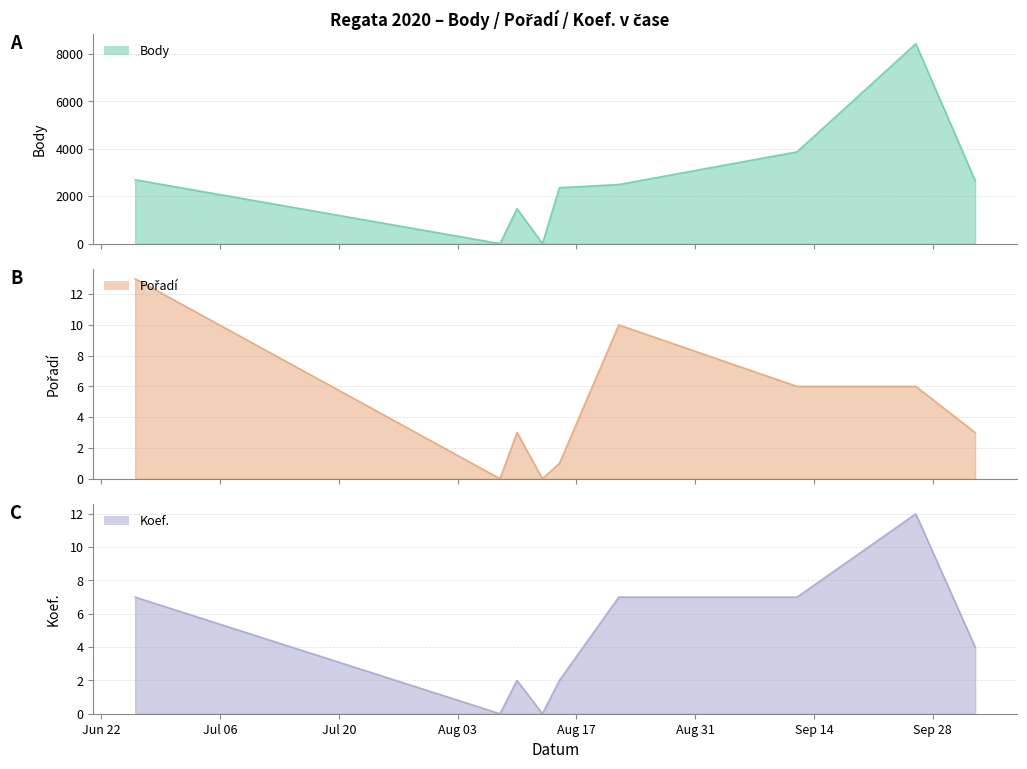

Reading left to right, extract all data points from this chart.

Body: 2695	0	1476	0	2360	2494	3873	8437	2661
Pořadí: 13	0	3	0	1	10	6	6	3
Koef.: 7	0	2	0	2	7	7	12	4